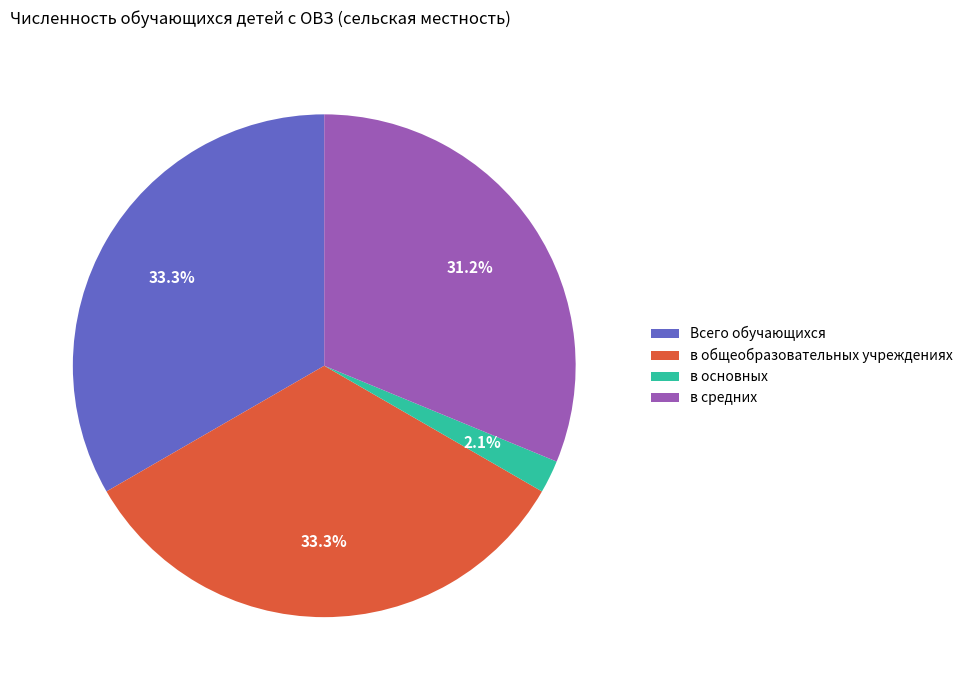

Count the number of slices in the pie.

4